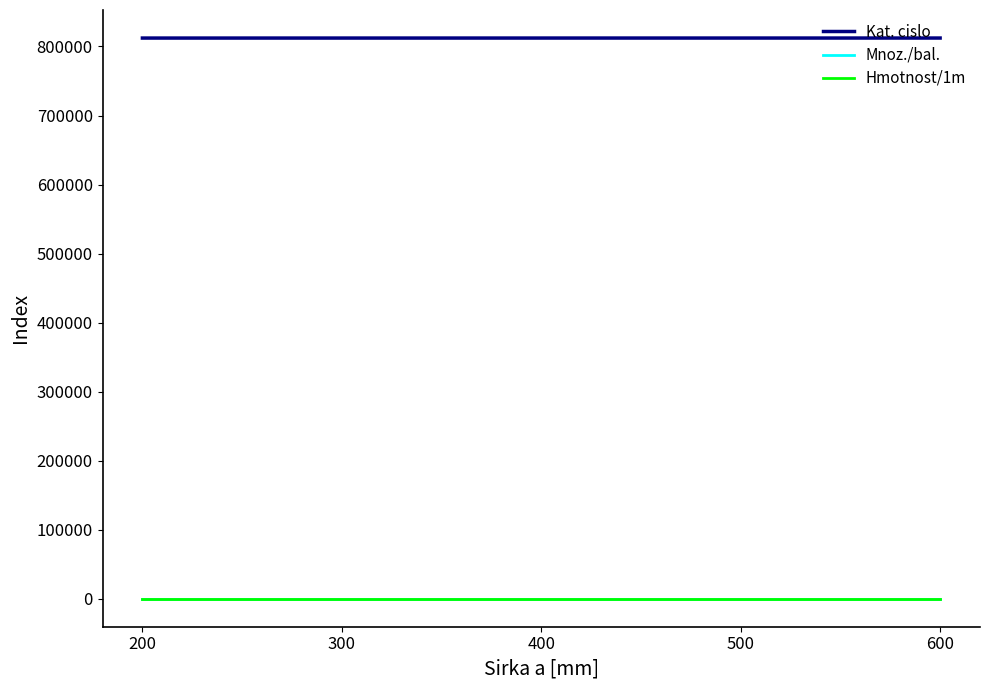

True or false: Mnoz./bal. and Kat. cislo cross at least once.

False